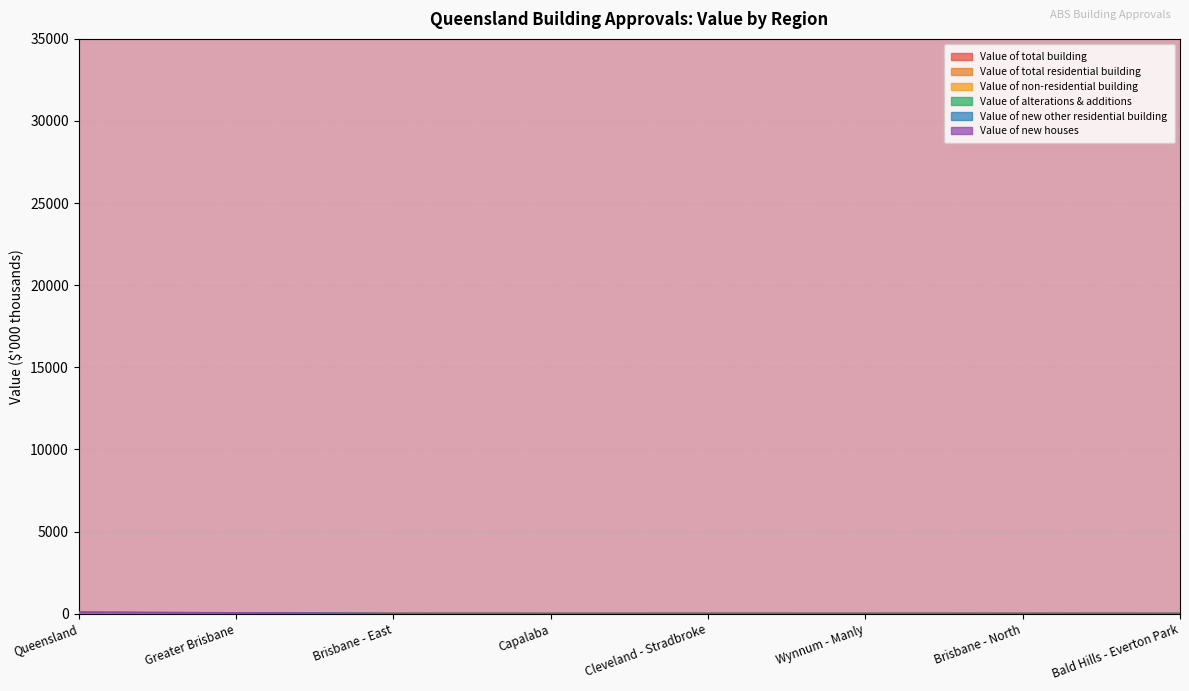

True or false: Value of non-residential building has a value of 0.5 at Capalaba.

True